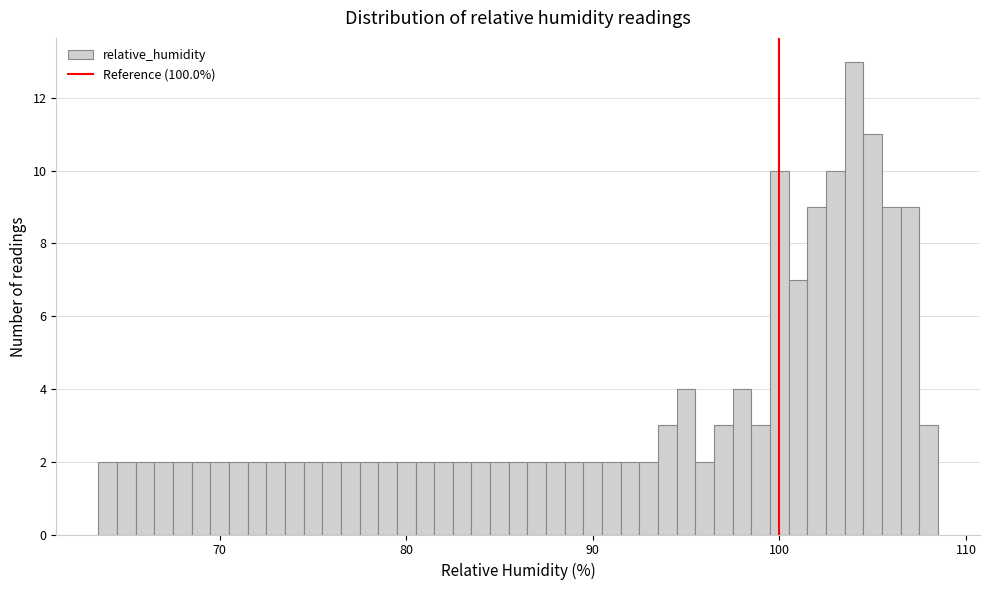

Around what value on the x-axis is the tallest bar? Give the approximate position of its centre, as read against the axis.

104